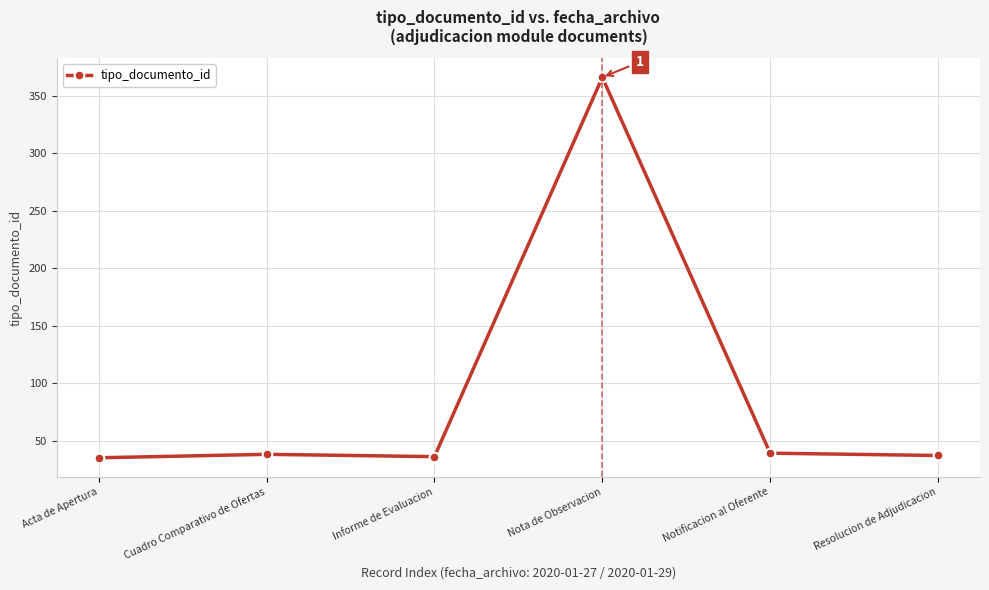

What is the label of the 2nd point from the right?

Notificacion al Oferente